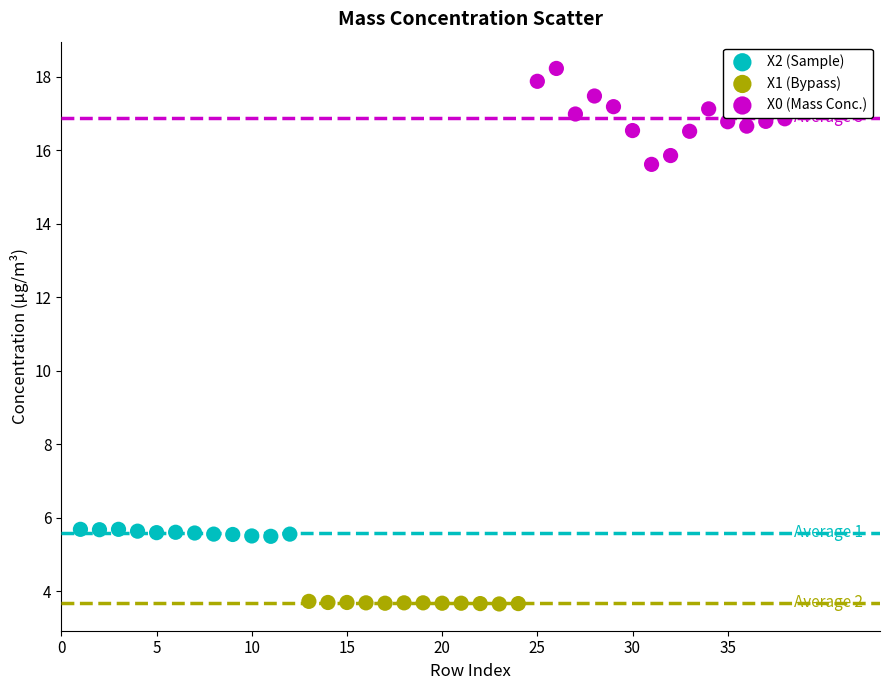

Which series contains the highest Y value?

X0 (Mass Conc.)